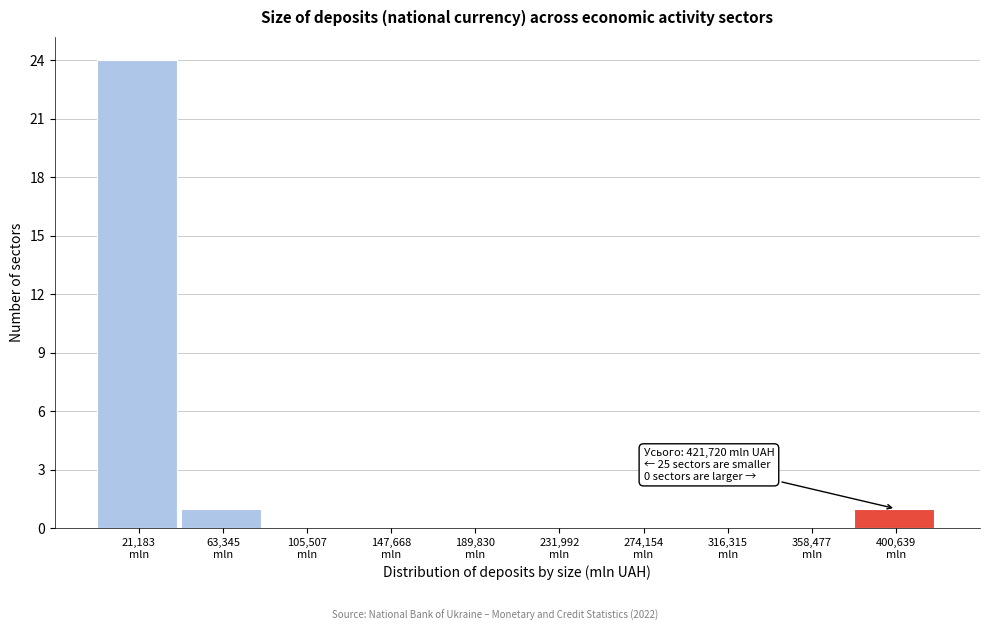

Which range on the x-axis has the tallest bar?

0 to 40000